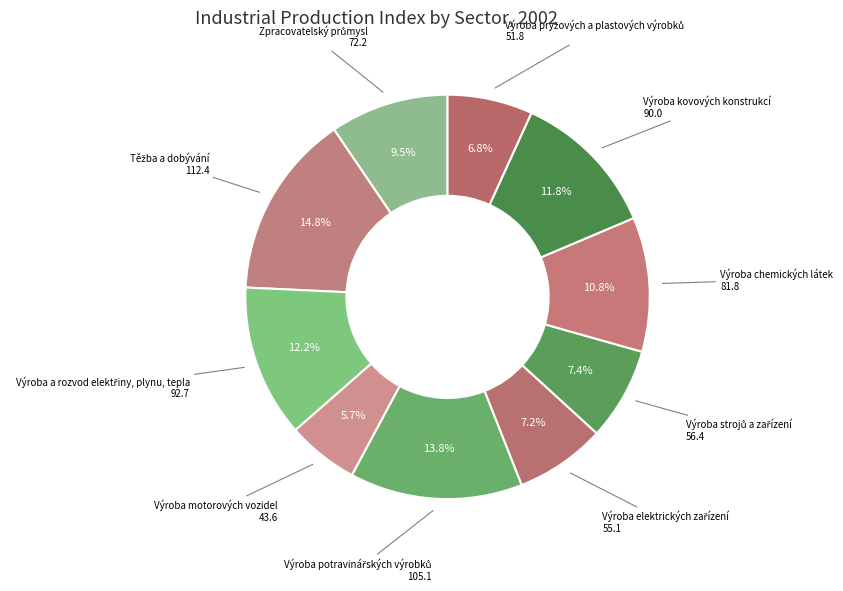

How many slices are in this pie chart?

10